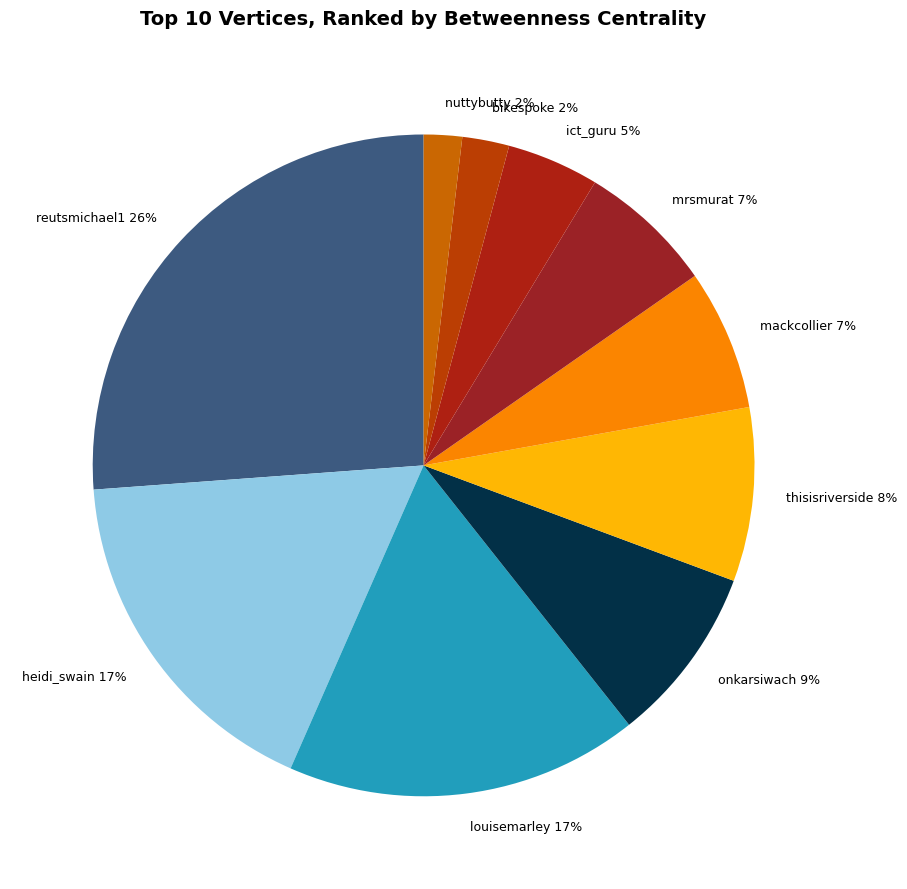

Approximately how many times larger is the value at ict_guru compared to heidi_swain?

0.3